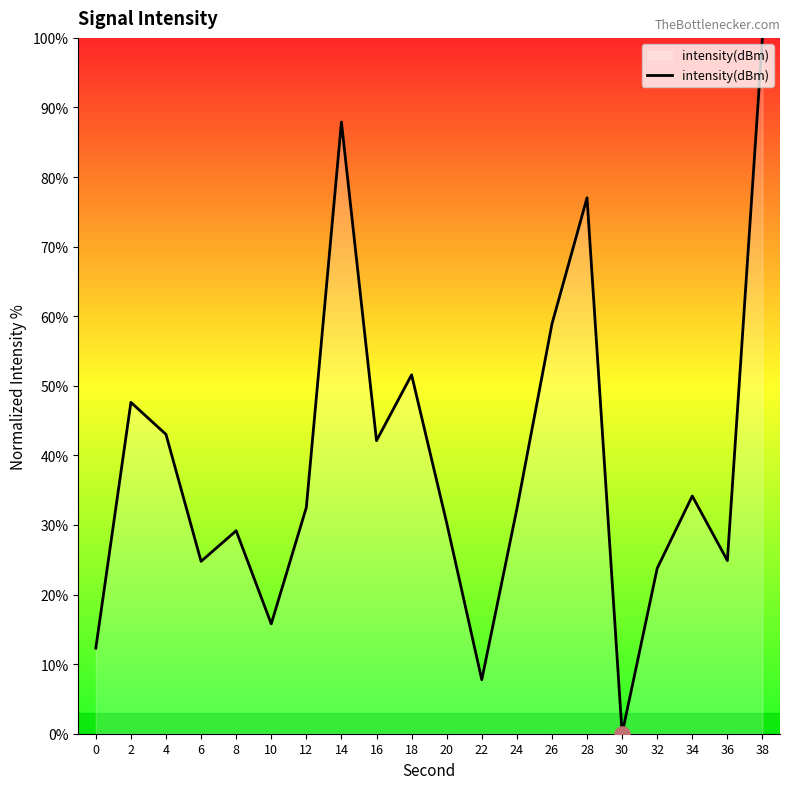

Which has a higher value, 36 or 8?

8